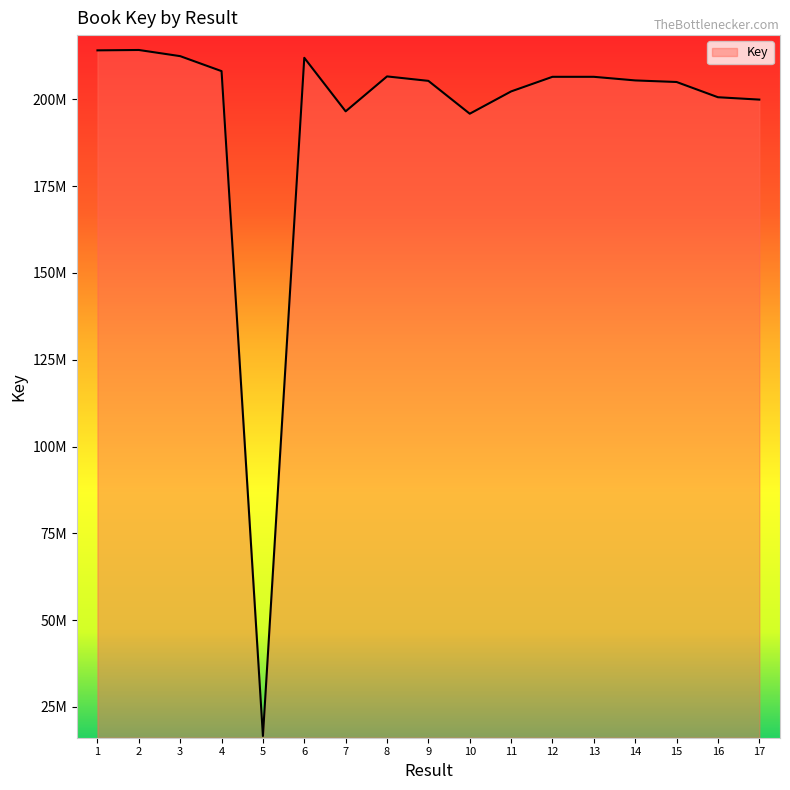

How many points are lower than both their immediate neighbors (excluding endpoints)?

3